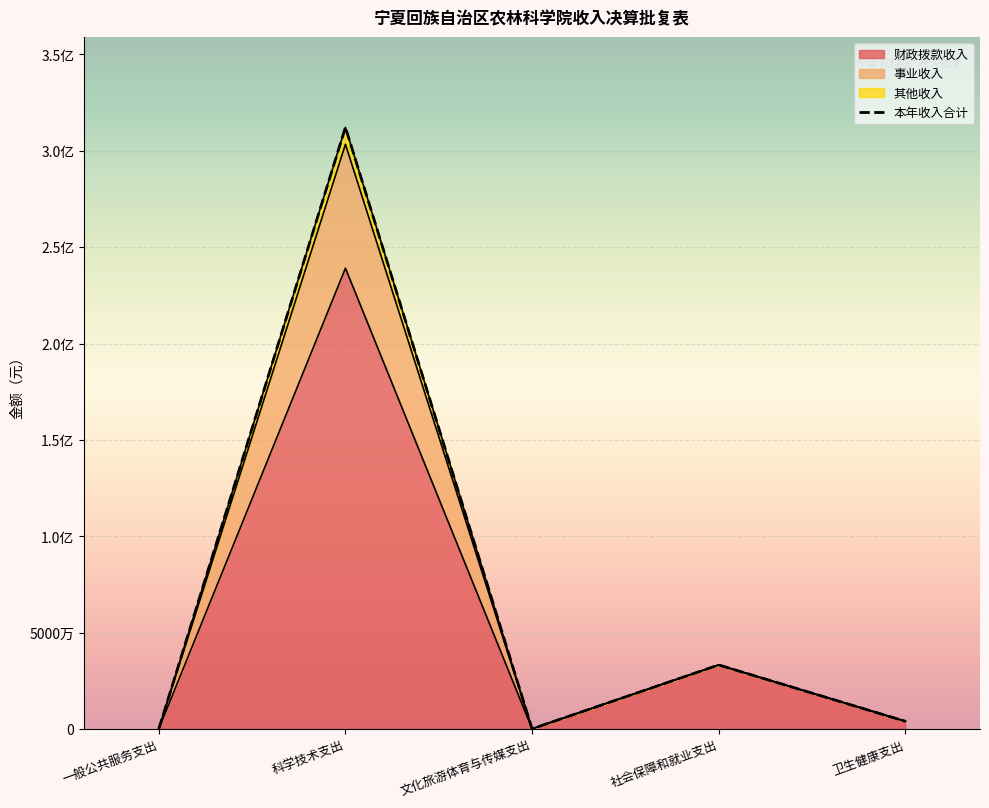

What is the greatest value displayed?

312184797.3